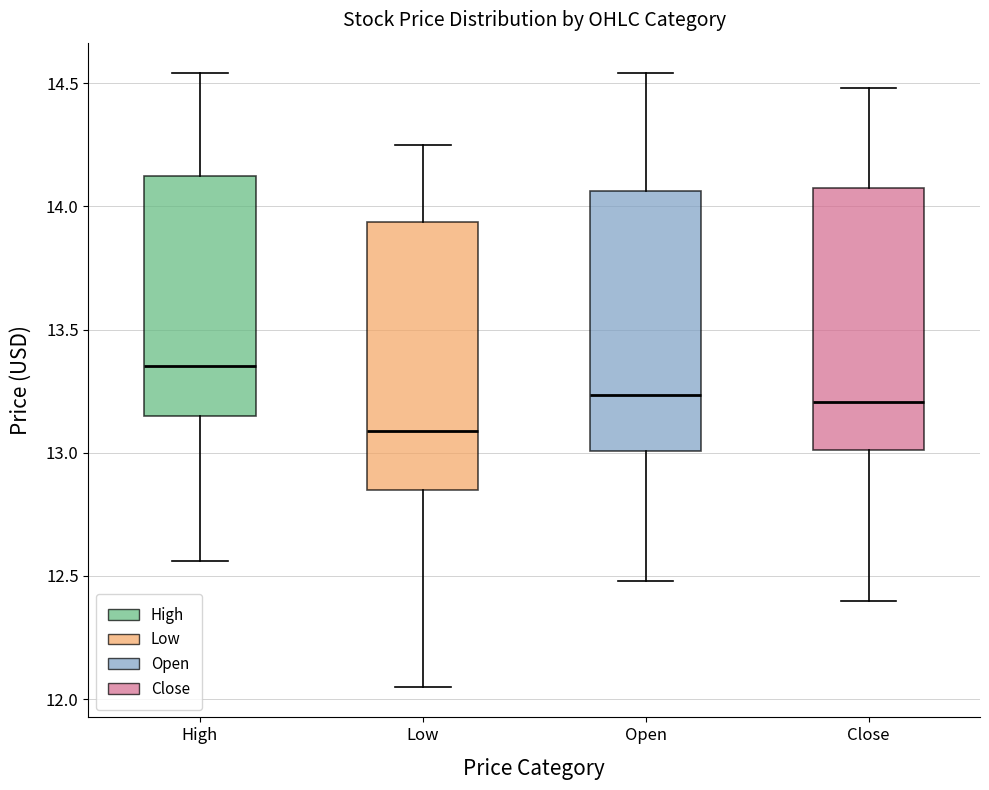

Which box's median line is the highest?

High